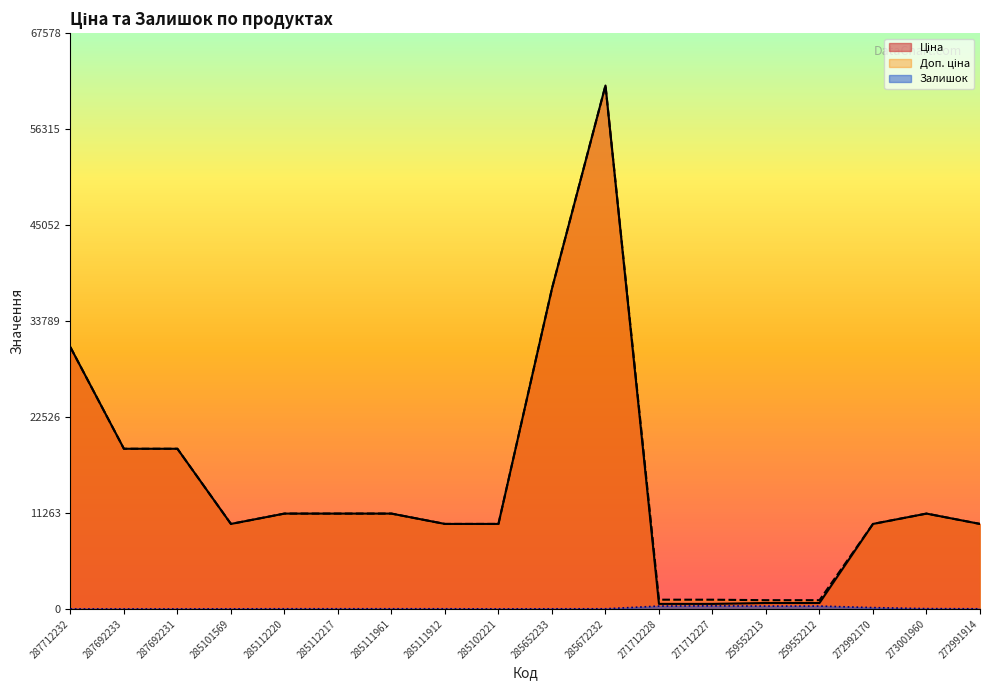

What position from the right is 285672232?

8